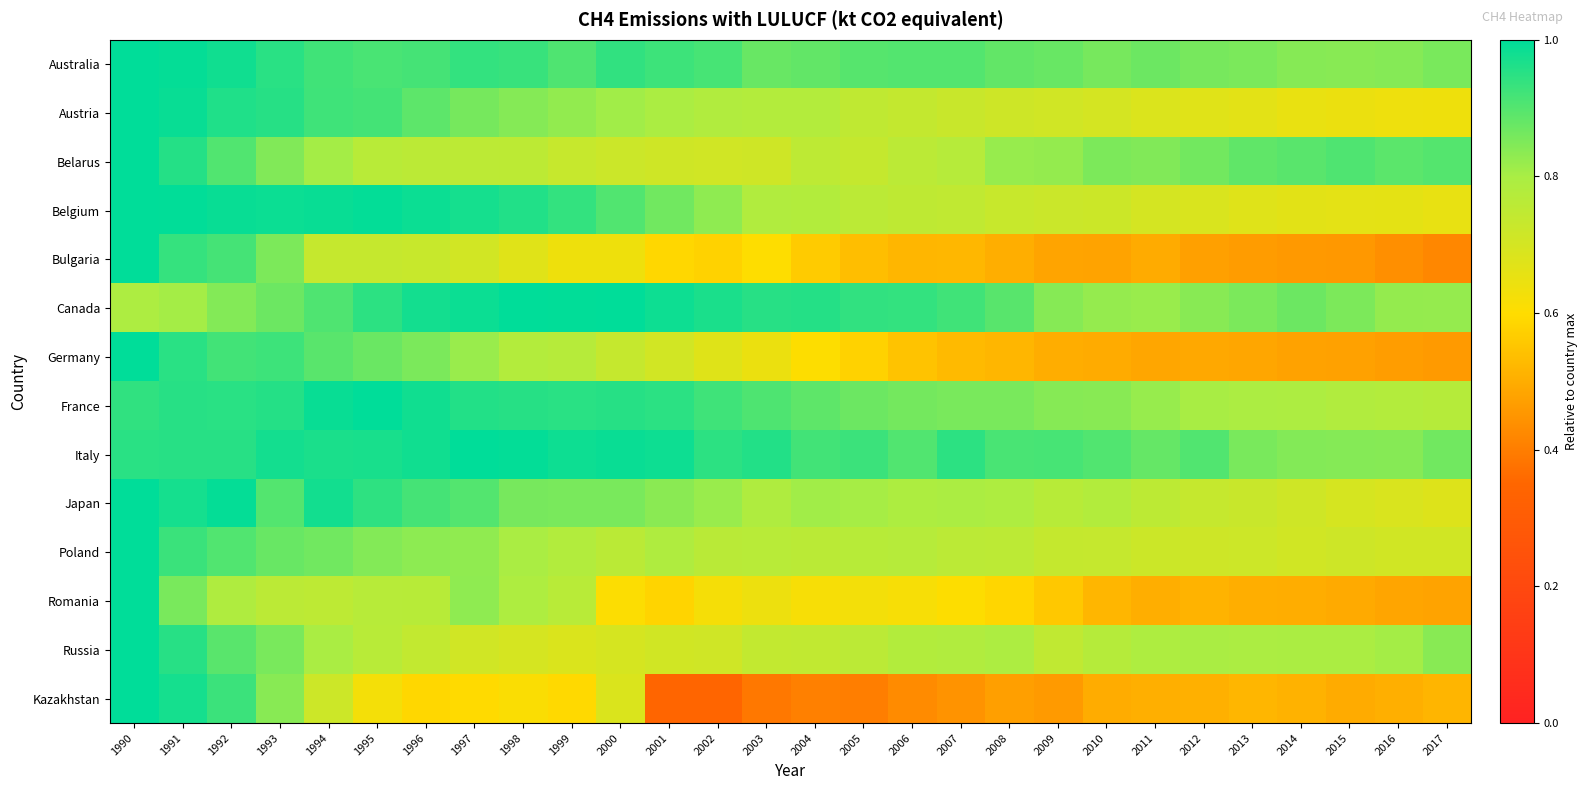

Which category has the highest value across all series?

1990